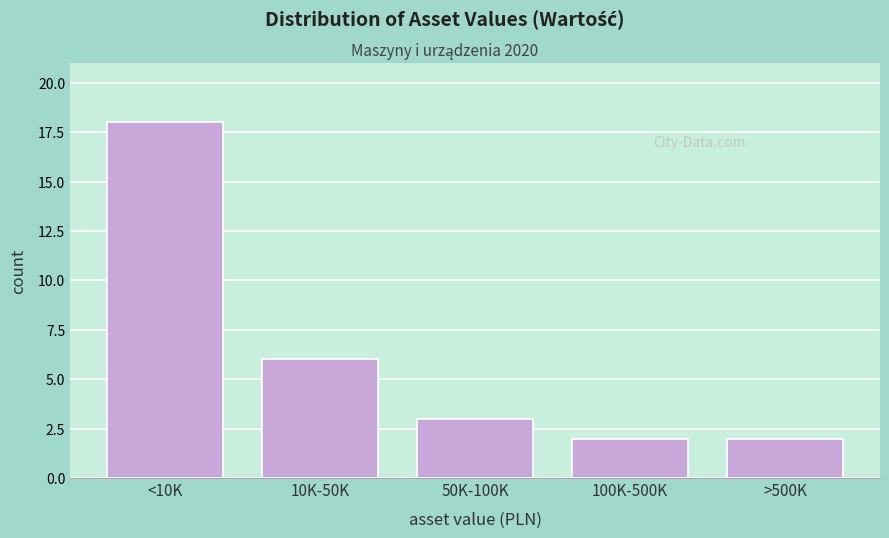

Reading left to right, transcribe all the data shown in this chart.

18	6	3	2	2